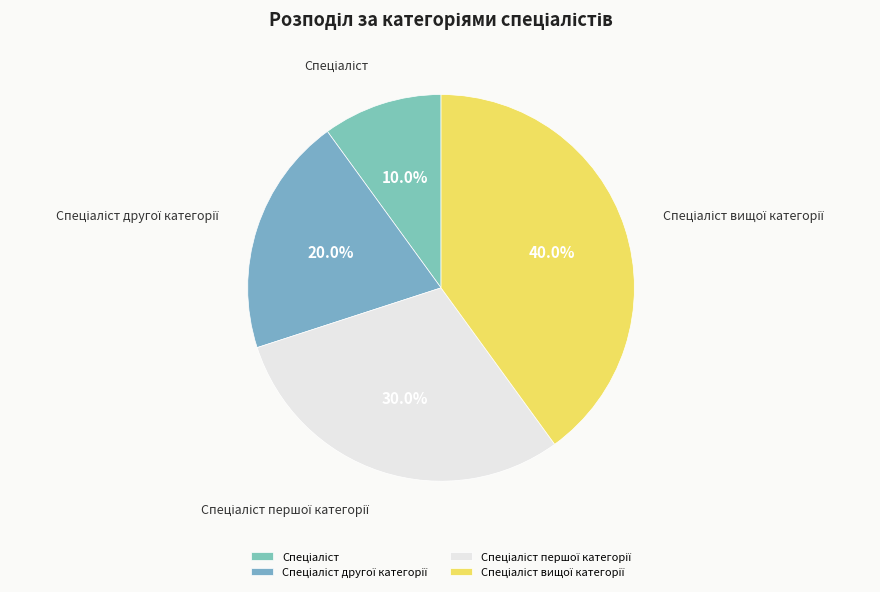

Is there any slice that represents more than half of the pie?

No